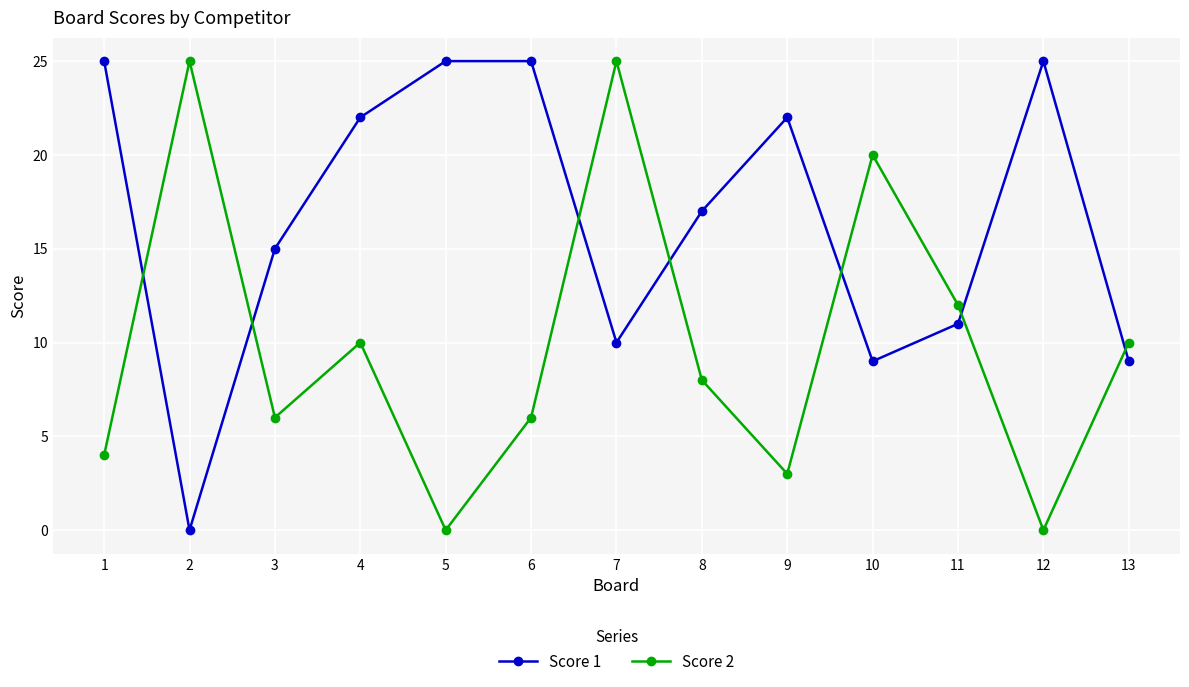

How many lines are shown in the chart?

2